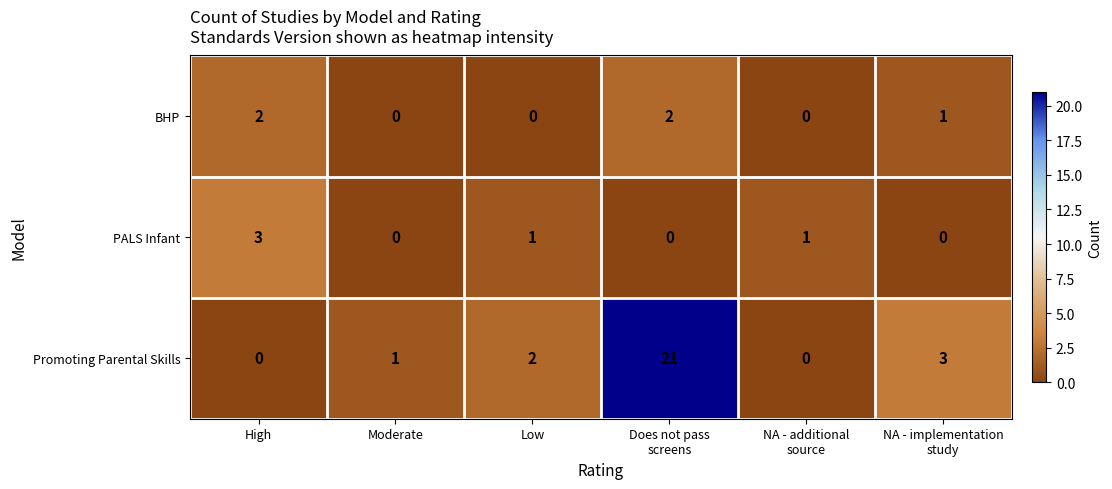

How many distinct data groups are displayed?

3